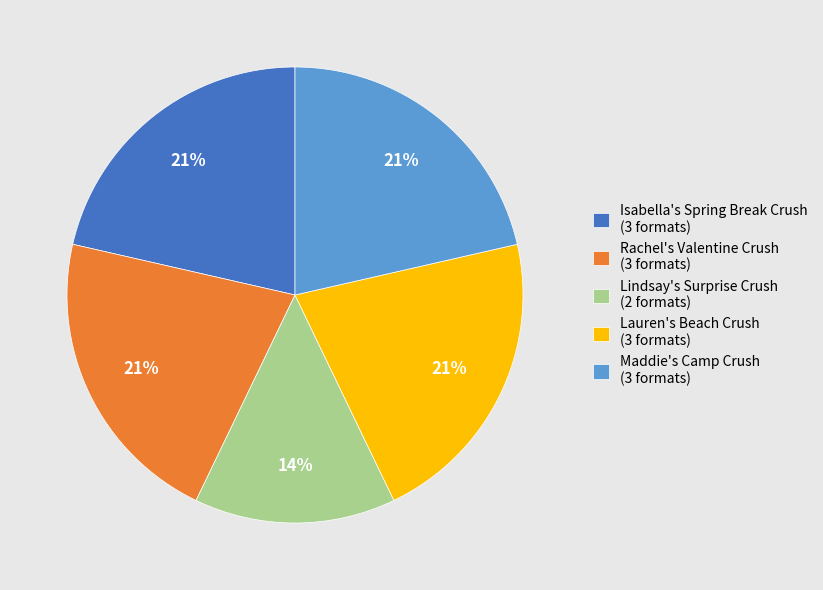

Is there a majority slice in this chart?

No